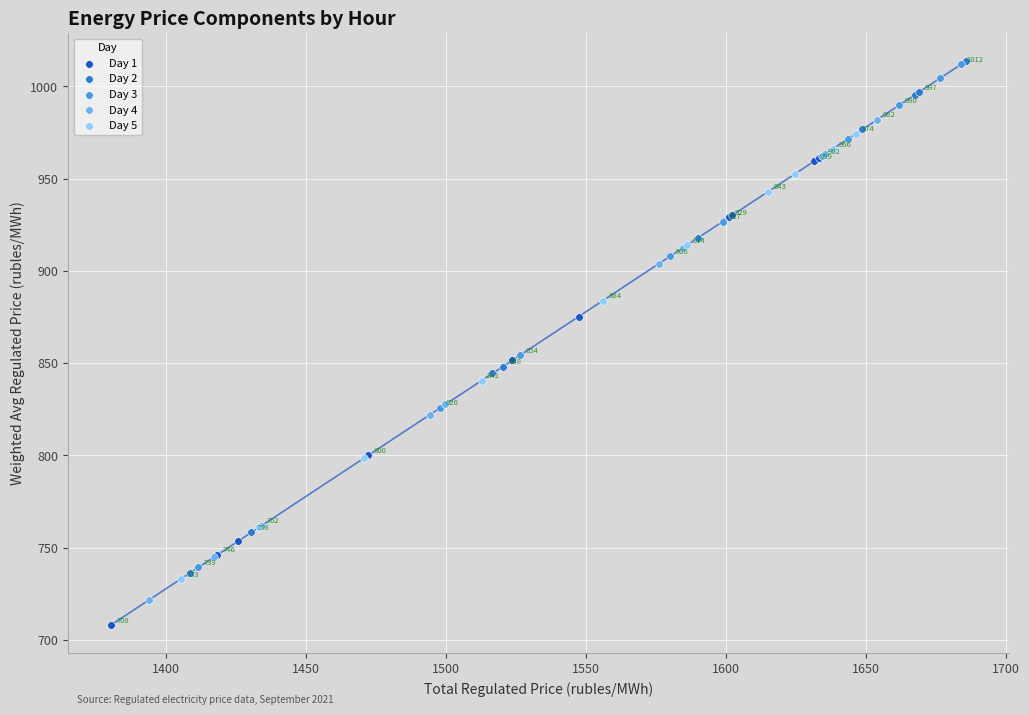

Which series reaches the maximum Y coordinate?

Day 2